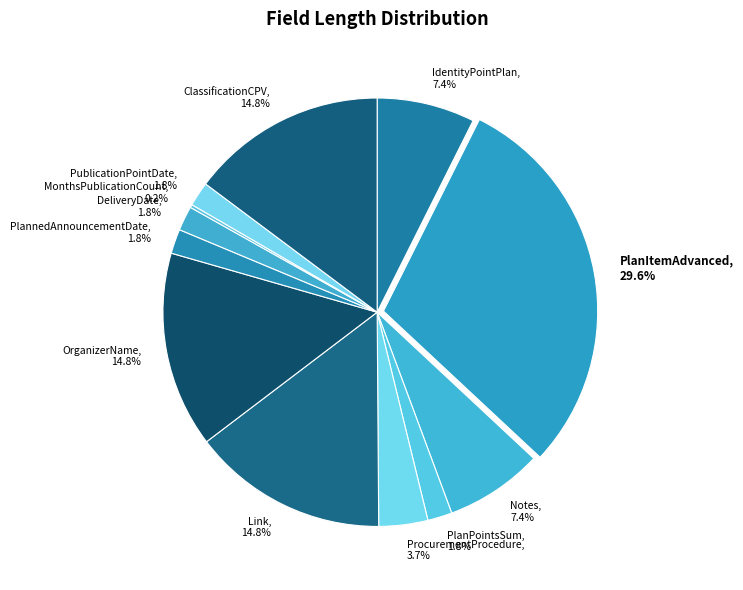

What percentage do PublicationPointDate and ClassificationCPV together represent?

16.6%